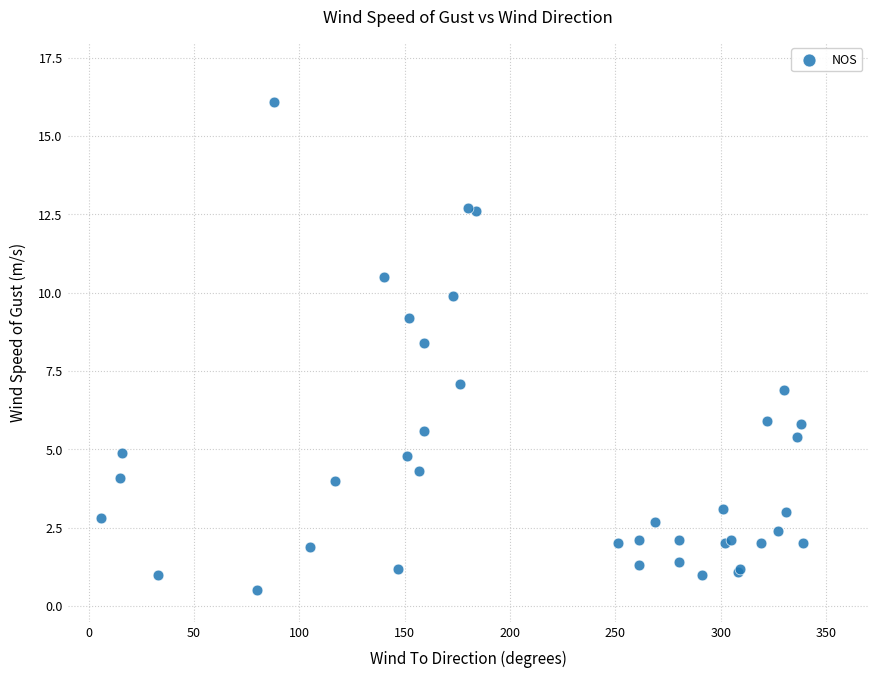

What Y value in the scatter plot is closest to 8?

8.4